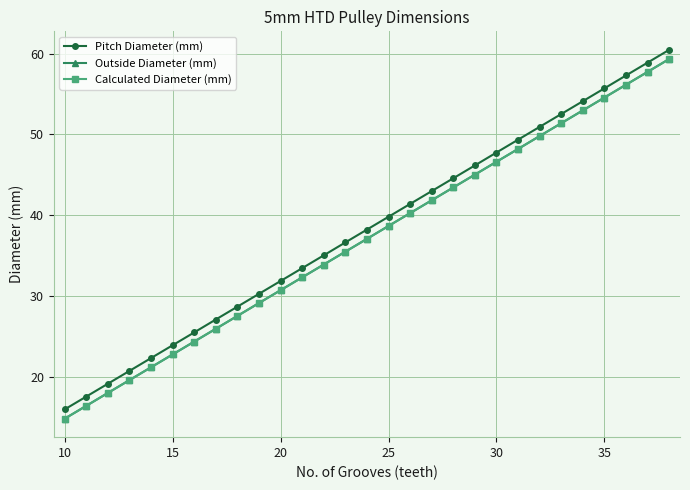

True or false: Pitch Diameter (mm) and Calculated Diameter (mm) cross at least once.

False